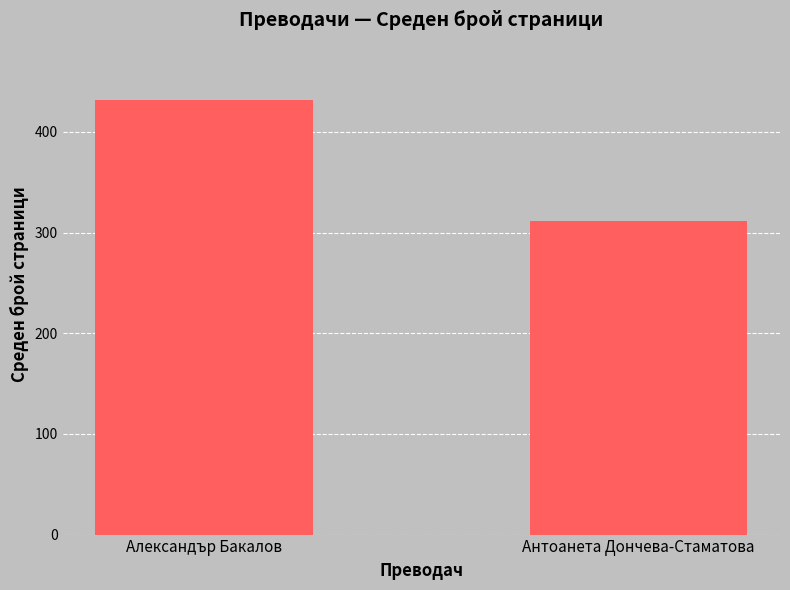

What position from the left is Александър Бакалов?

1